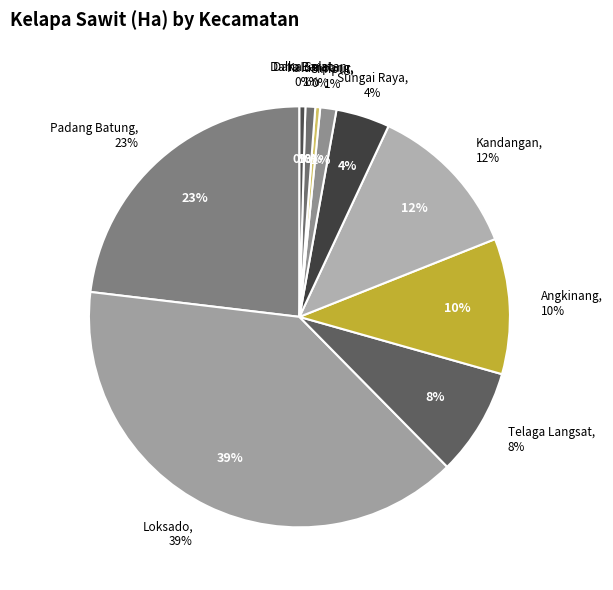

Which slice is the largest?

Loksado